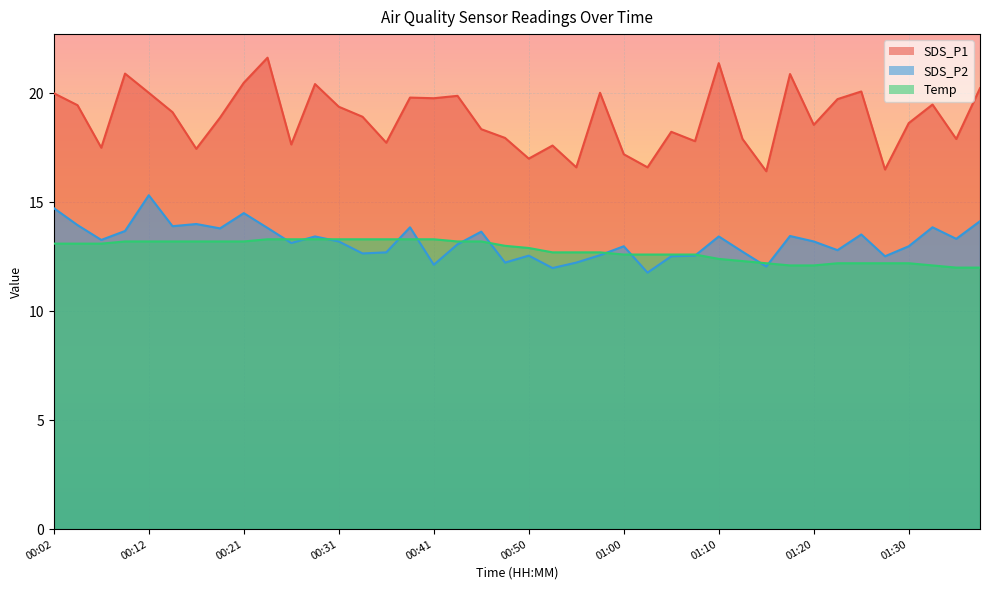

What is the approximate value of SDS_P2 at 01:15?

12.1